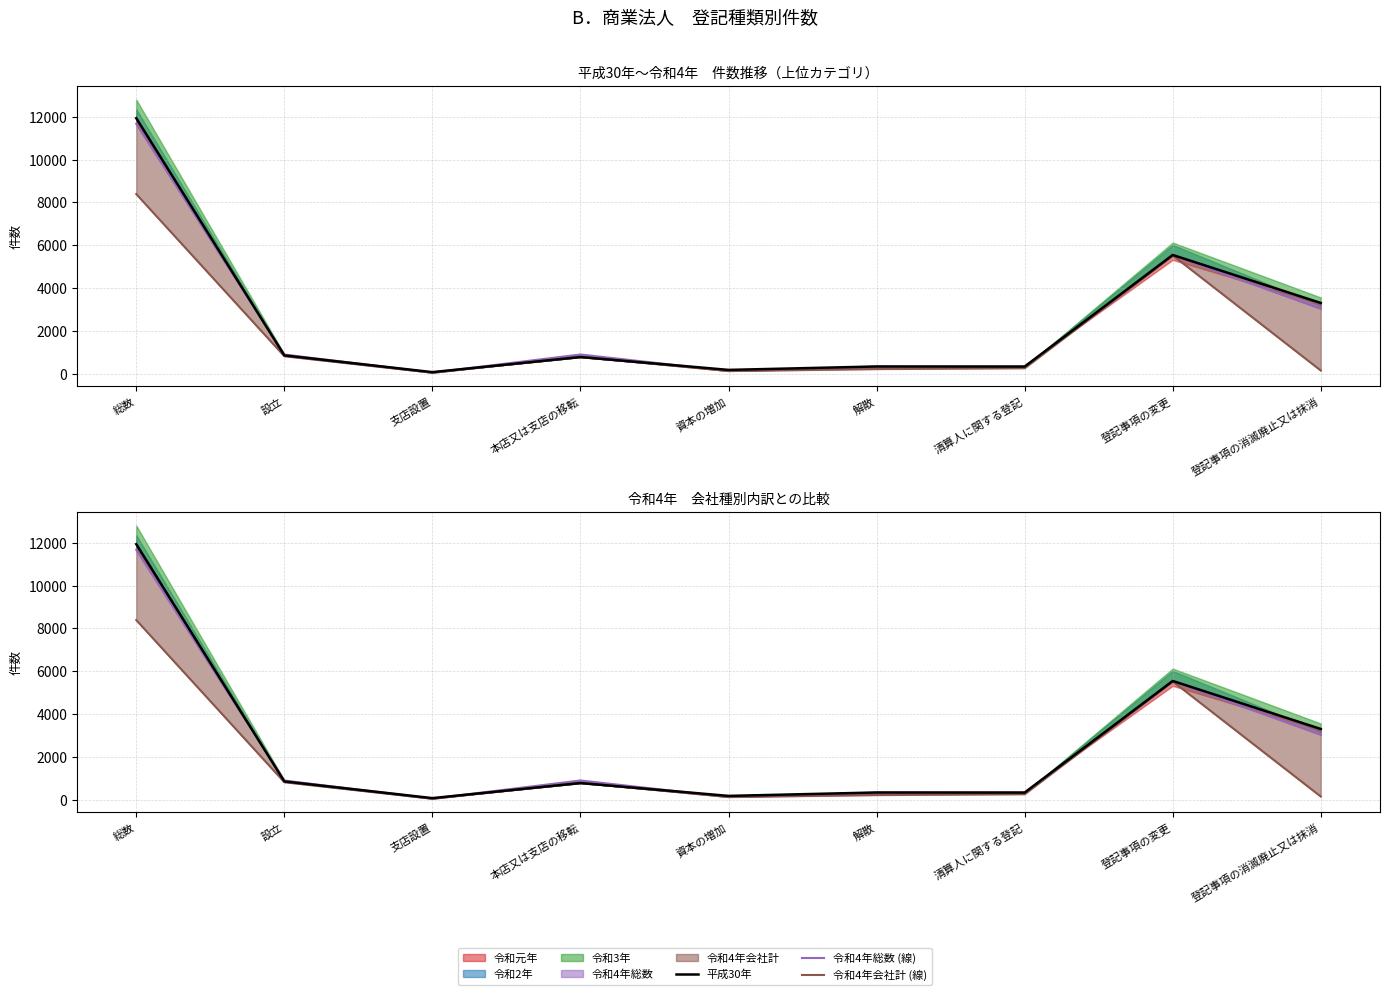

How many interior local peaks does the 平成30年 series have?

3